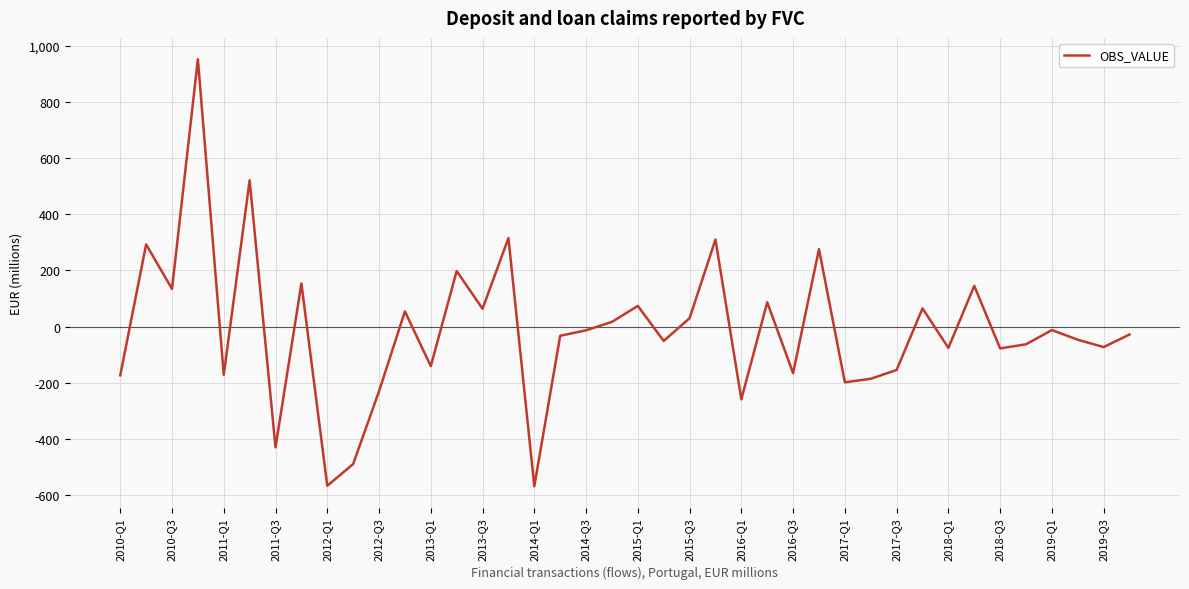

Count the number of categories in the chart.

40